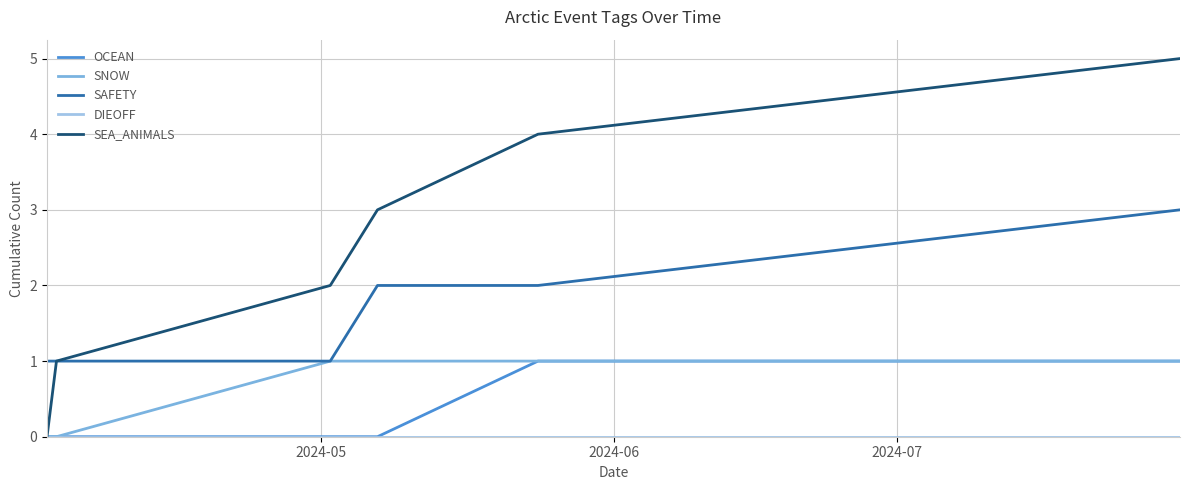

What is the average value of the SNOW series?

1